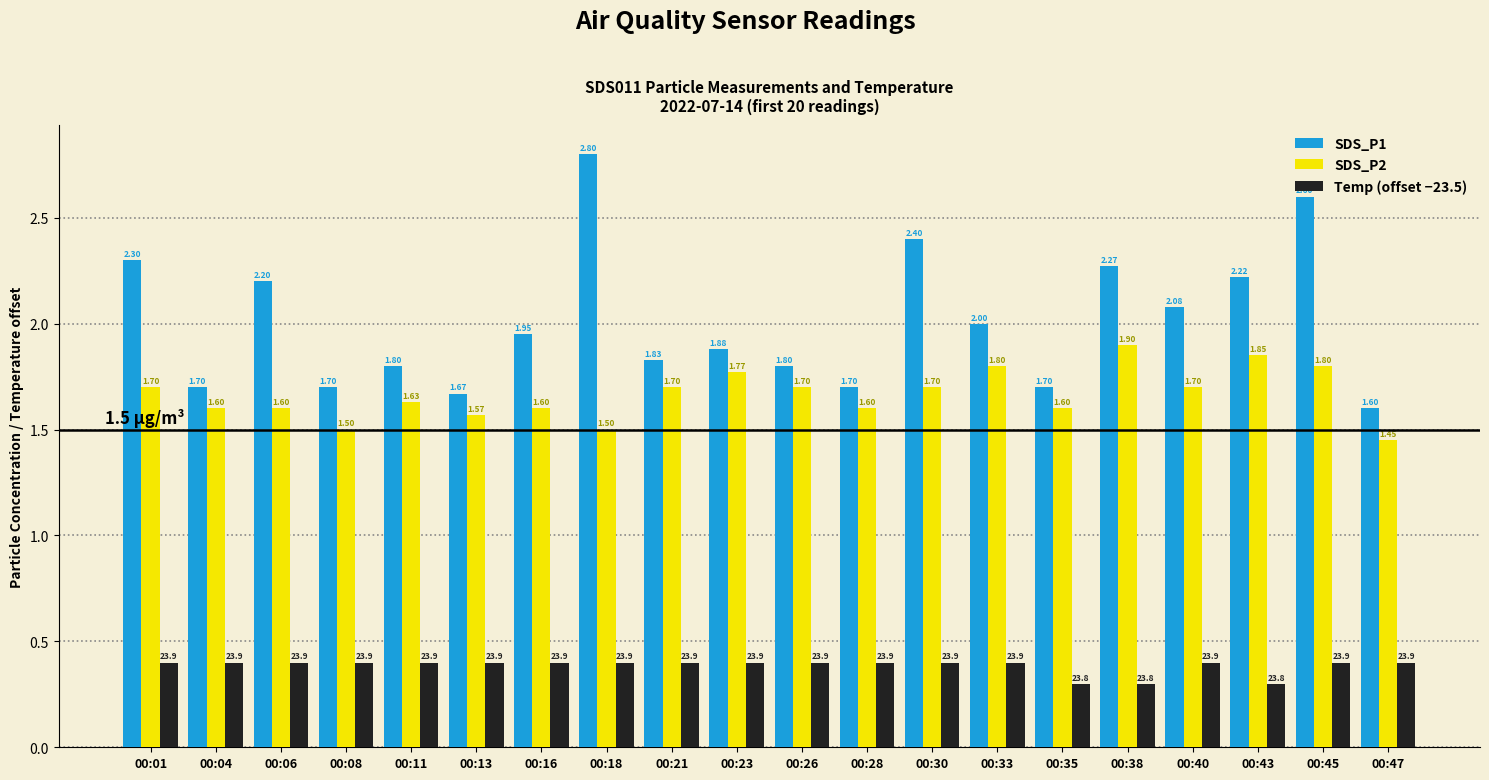

Rank the series by their average value, from lowest to highest.

Temp (offset −23.5), SDS_P2, SDS_P1